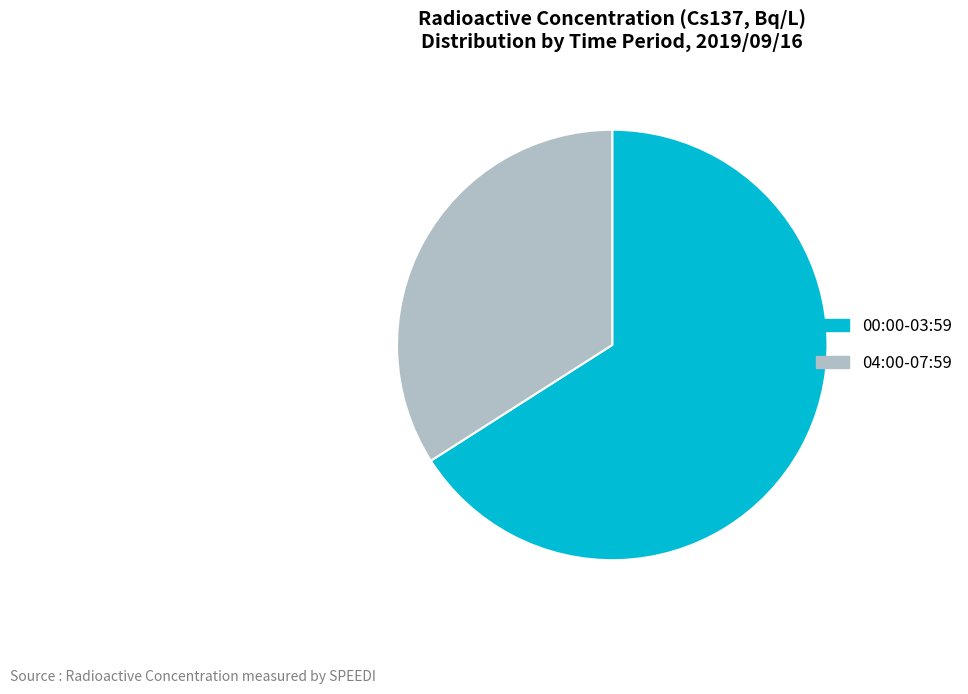

Does any single category account for the majority?

Yes